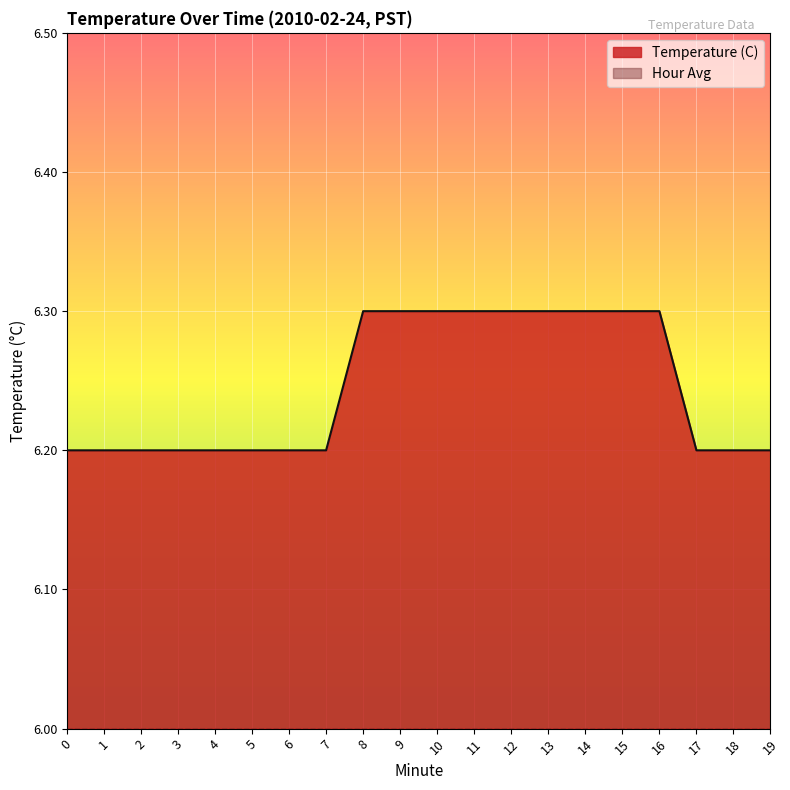

Reading right to left, list all the values displayed in this chart.

19=6.2	18=6.2	17=6.2	16=6.3	15=6.3	14=6.3	13=6.3	12=6.3	11=6.3	10=6.3	9=6.3	8=6.3	7=6.2	6=6.2	5=6.2	4=6.2	3=6.2	2=6.2	1=6.2	0=6.2